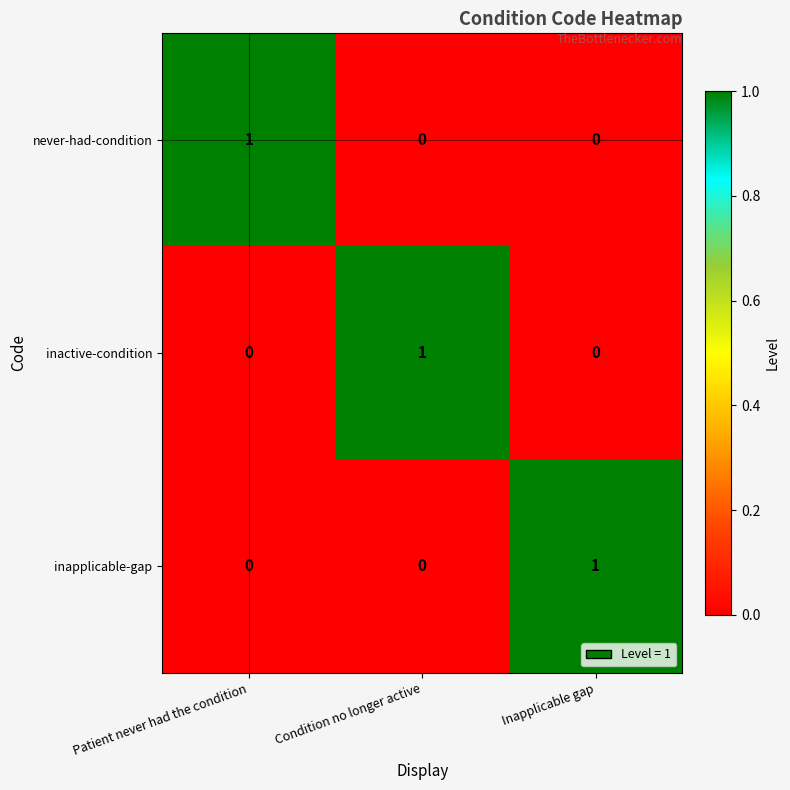

What is the spread (max minus min) of values at Patient never had the condition?

1